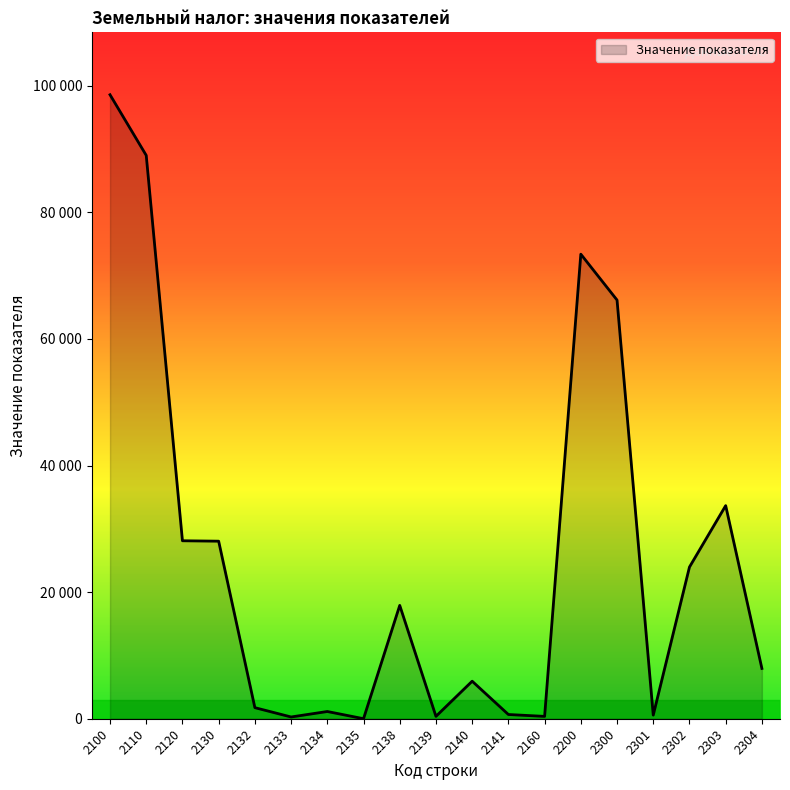

Reading left to right, transcribe all the data shown in this chart.

2100=98581	2110=89000	2120=28114	2130=28050	2132=1749	2133=277	2134=1143	2135=4	2138=17905	2139=376	2140=5929	2141=667	2160=371	2200=73393	2300=66144	2301=573	2302=23961	2303=33667	2304=7943